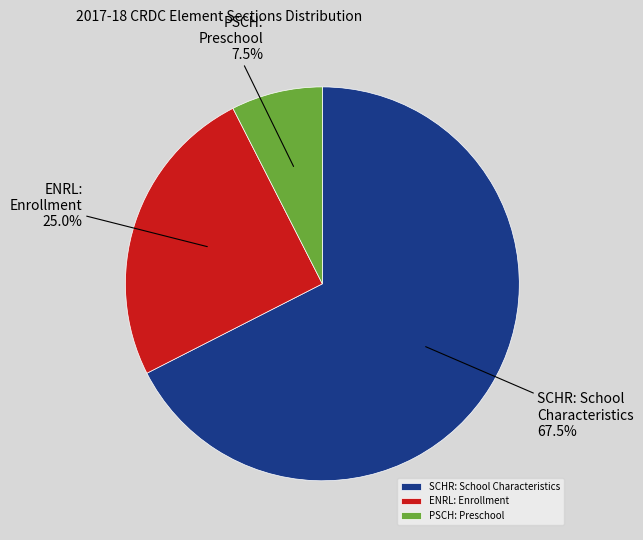

What is the smallest slice in the pie chart?

PSCH: Preschool